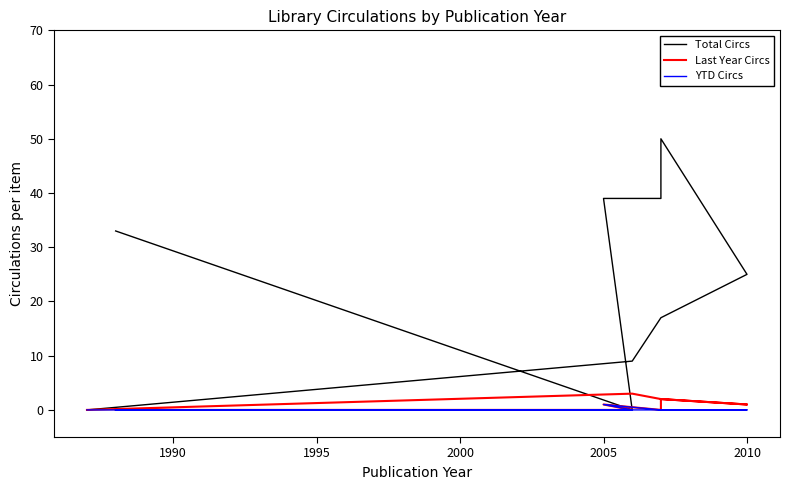

The value of YTD Circs at 11 is -1. True or false?

False